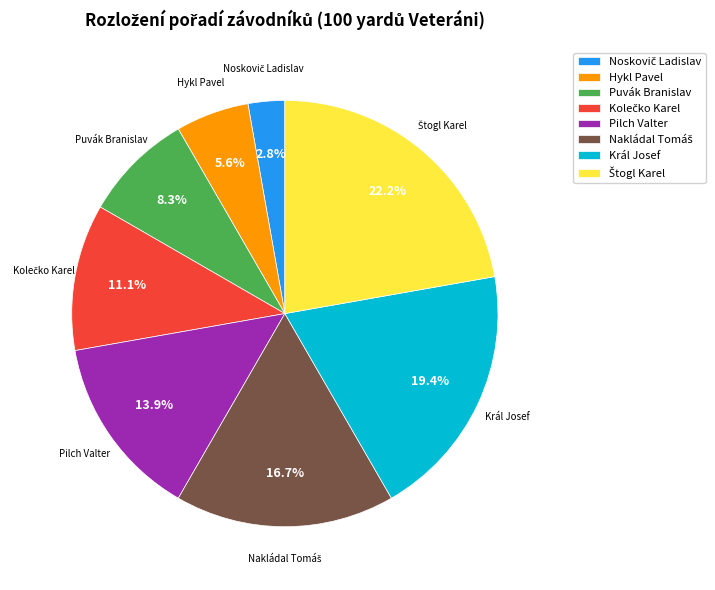

Does any single category account for the majority?

No